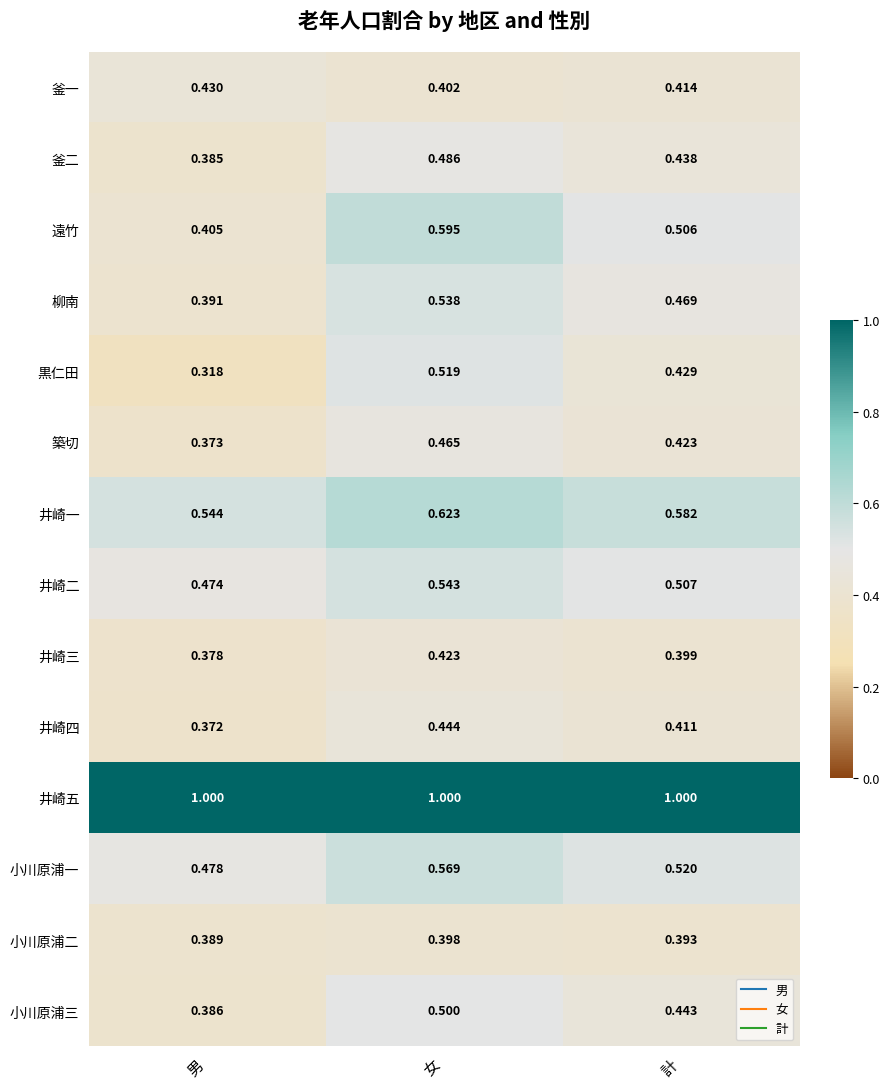

At which label is 柳南 closest to 0?

男